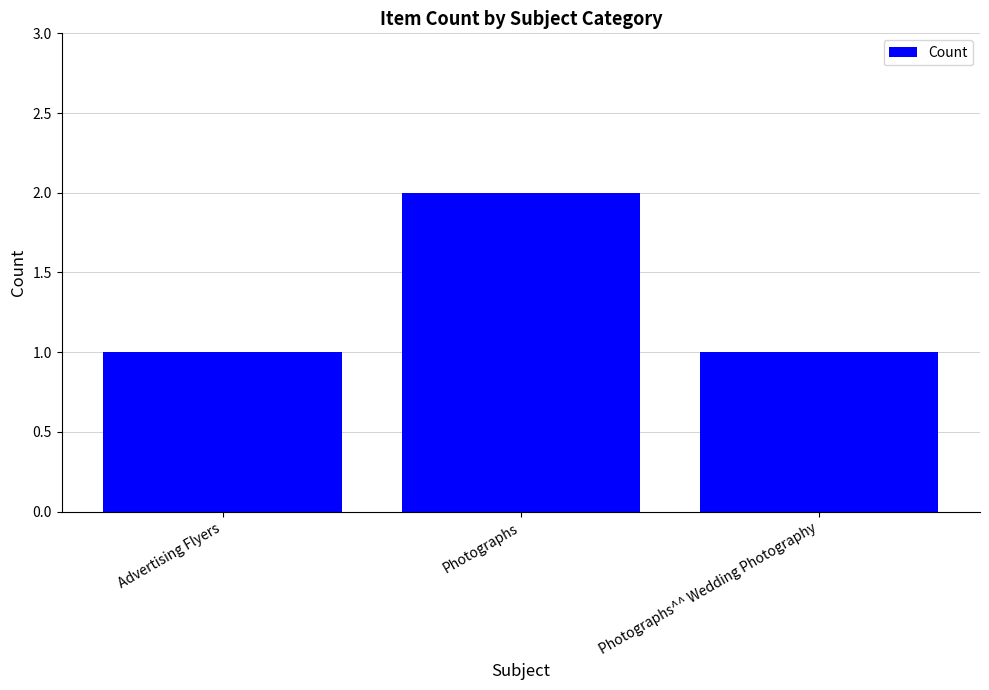

The value at Advertising Flyers is 2. True or false?

False